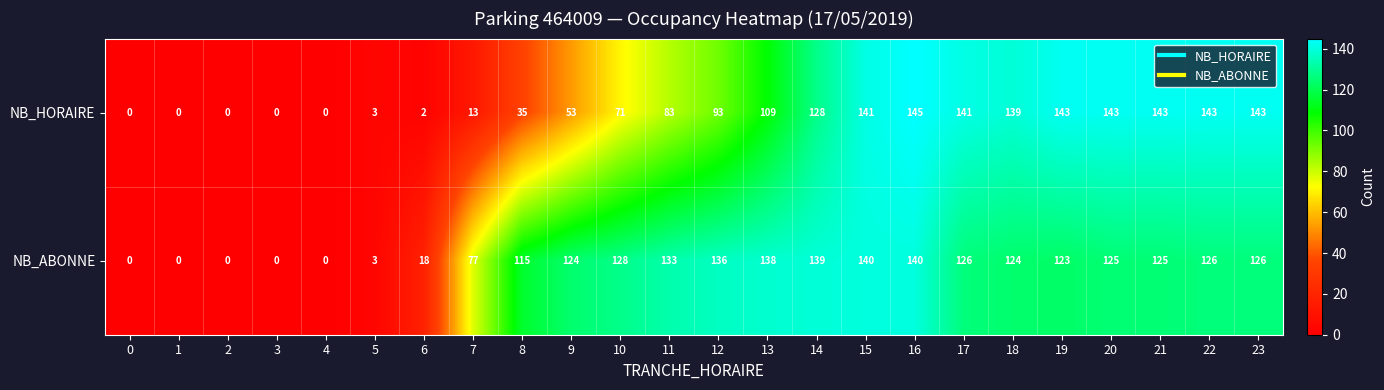

What is the spread (max minus min) of values at 17?

15